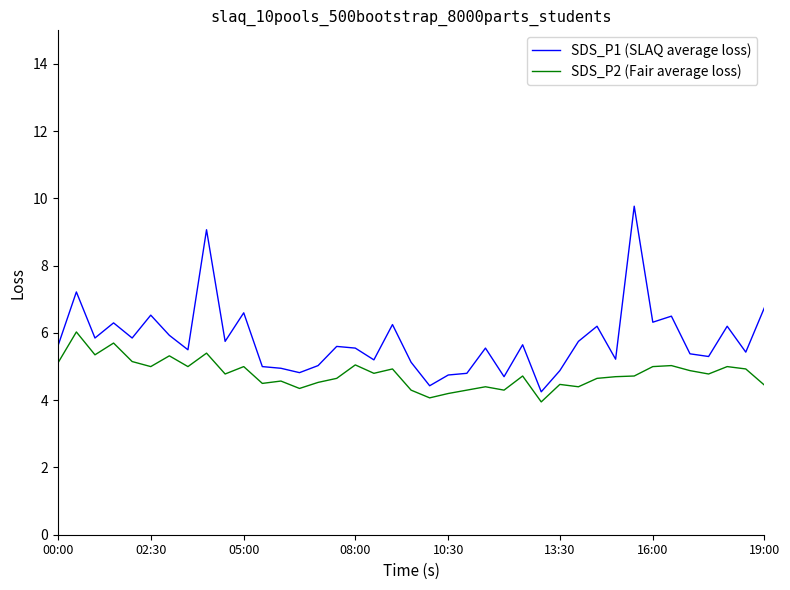

How many lines are shown in the chart?

2